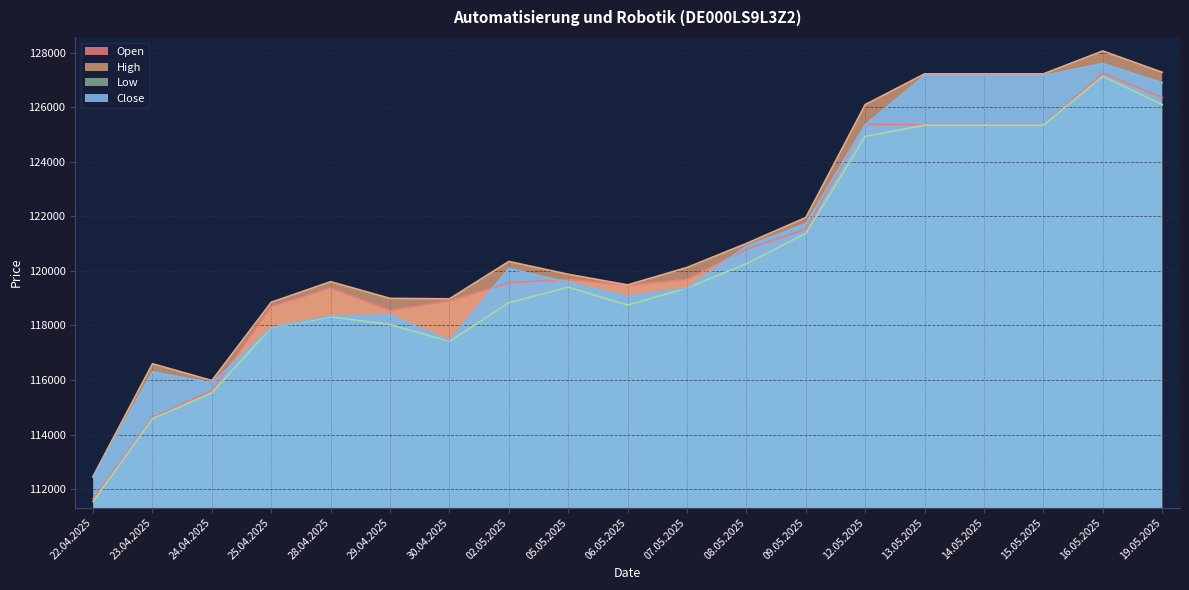

What position from the right is 14.05.2025?

4